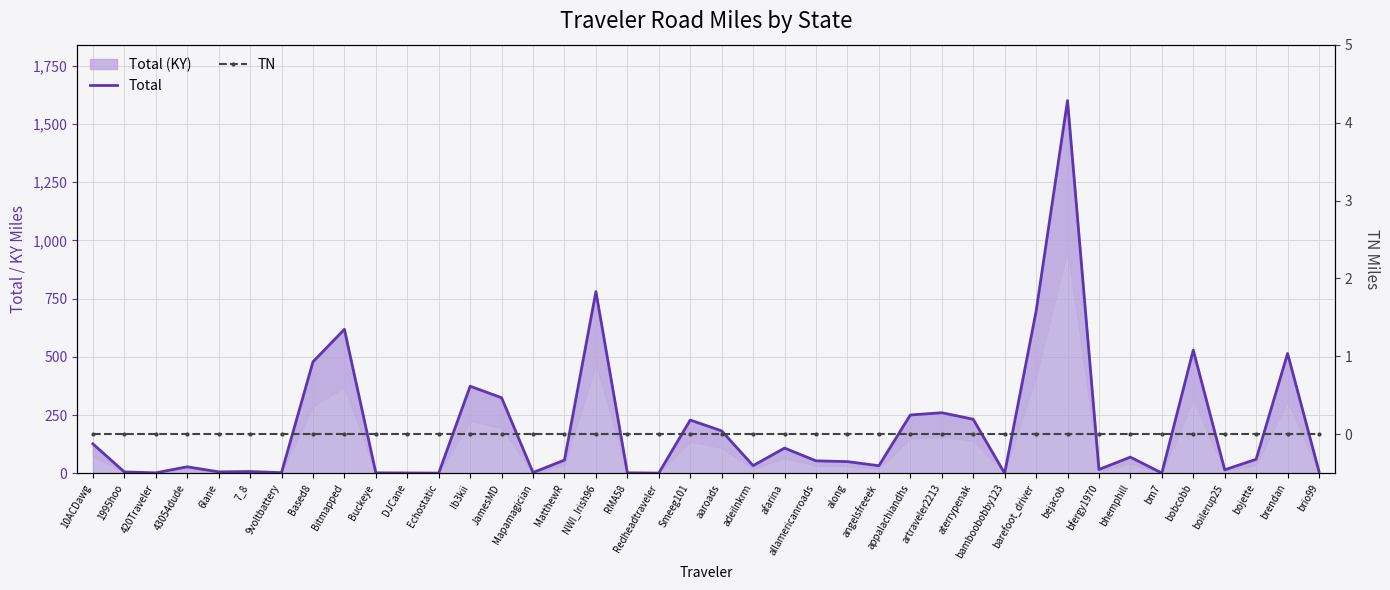

Where is TN nearest to the value 0?

10ACDawg